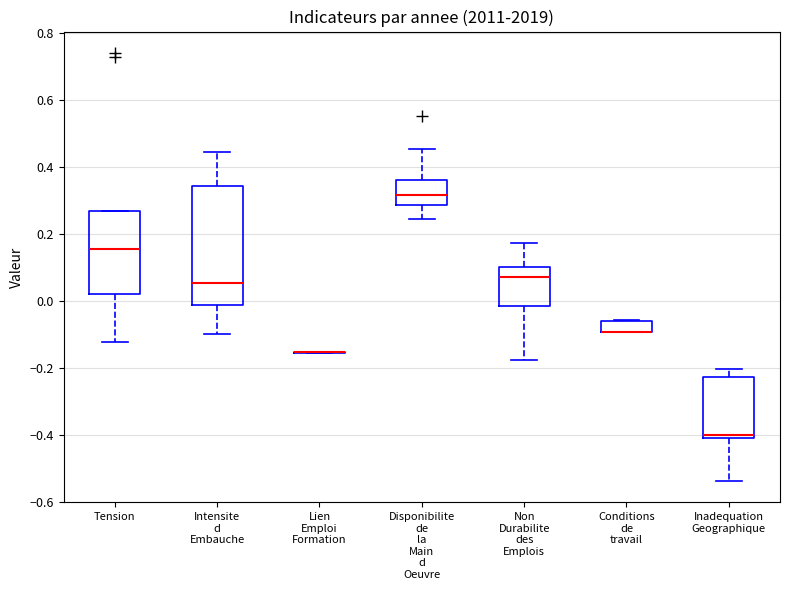

Reading left to right, read every box against the y-axis: the position of its median line, the range the box covers, and the ends of its whiskers. The values are not printed on the chart, so give them approximately, as read against the axis.

Tension: median 0.16, box 0.02 to 0.26, whiskers -0.12 to 0.26
Intensite d Embauche: median 0.06, box -0.02 to 0.34, whiskers -0.10 to 0.44
Lien Emploi Formation: box collapsed to a line at -0.16, whiskers -0.16 to -0.16
Disponibilite de la Main d Oeuvre: median 0.32, box 0.28 to 0.36, whiskers 0.24 to 0.46
Non Durabilite des Emplois: median 0.08, box -0.02 to 0.10, whiskers -0.18 to 0.18
Conditions de travail: median -0.10 (drawn on the box's lower edge), box -0.10 to -0.06, whiskers -0.10 to -0.06
Inadequation Geographique: median -0.40 (just above the box's lower edge), box -0.40 to -0.22, whiskers -0.54 to -0.20